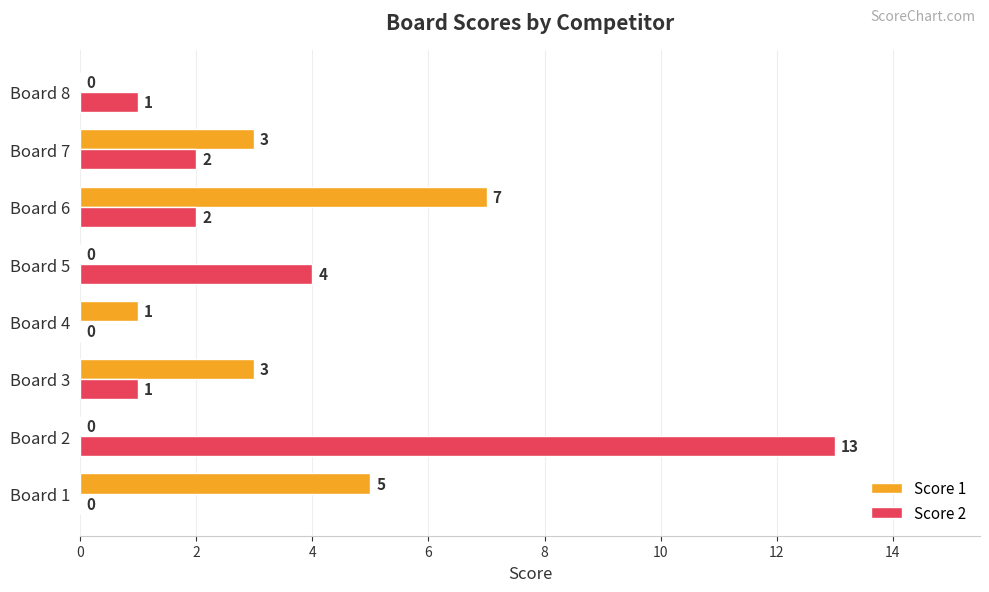

Which series has the largest total across all categories?

Score 2